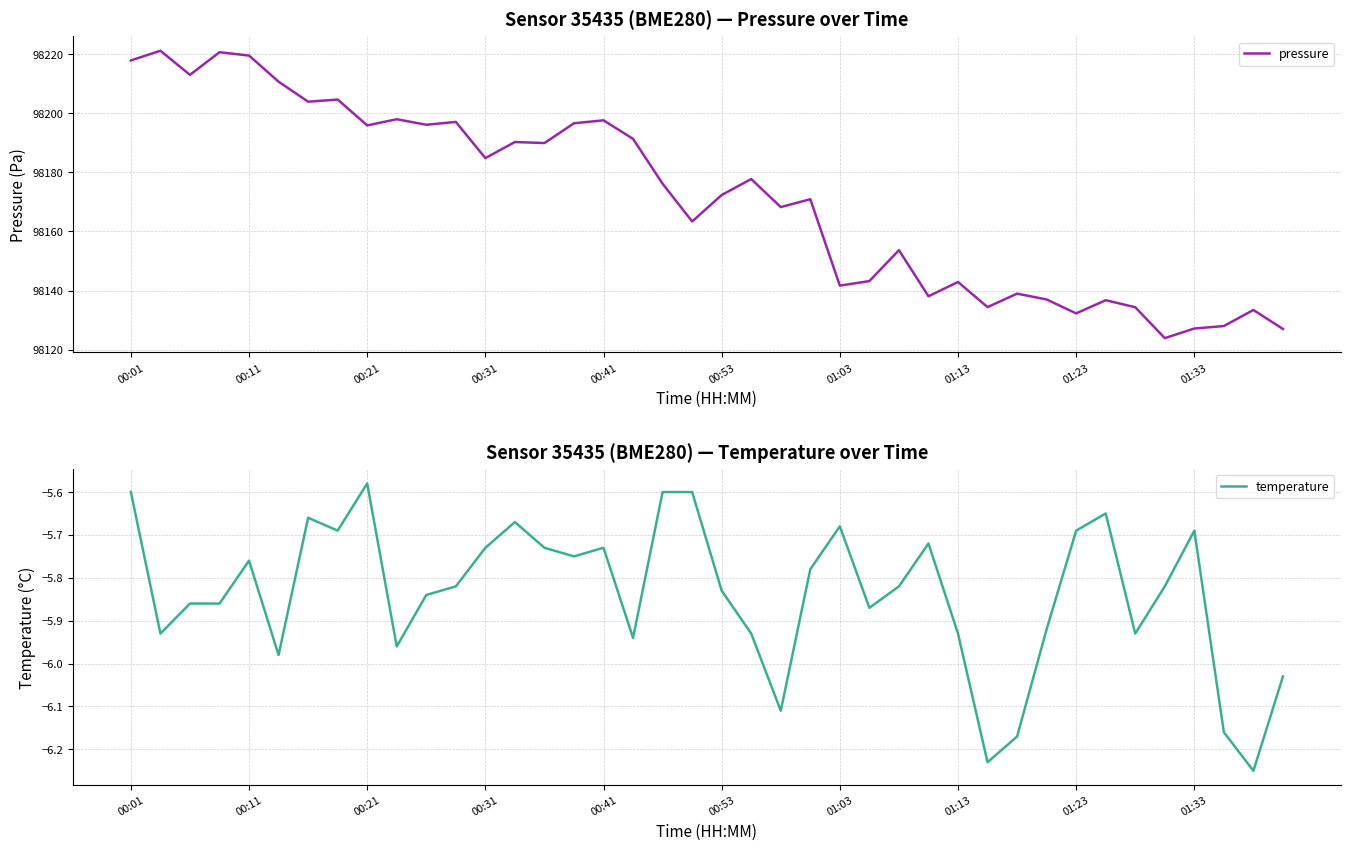

At which label is temperature closest to -5?

00:21